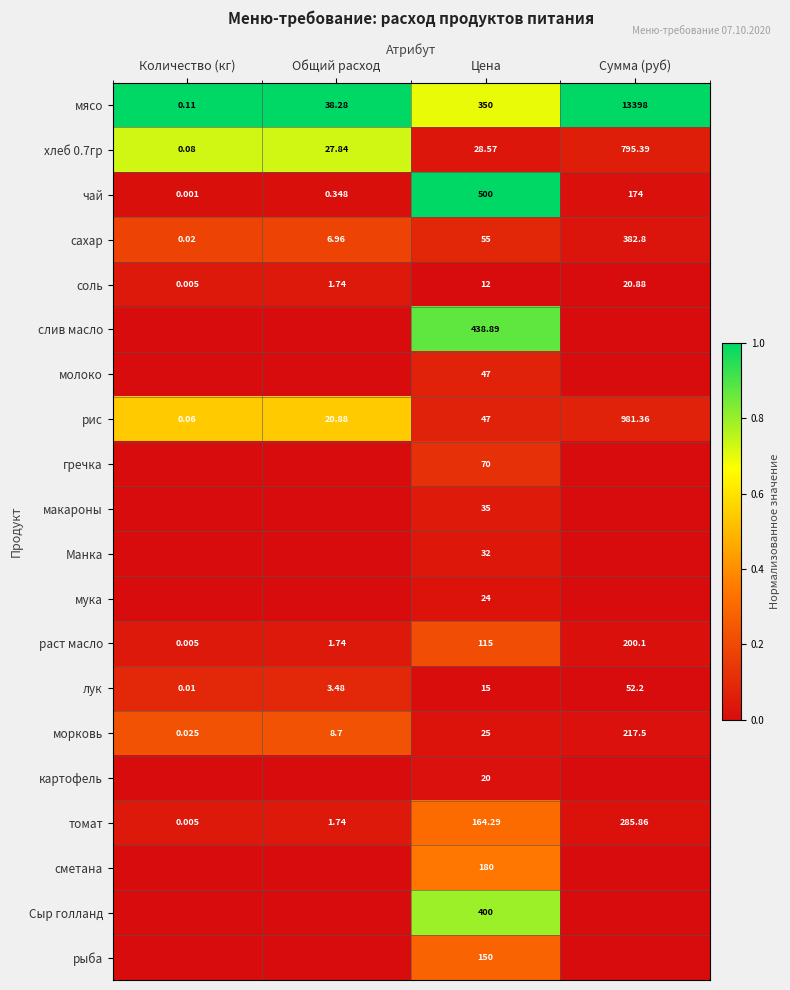

At which label does раст масло reach its peak?

Сумма (руб)